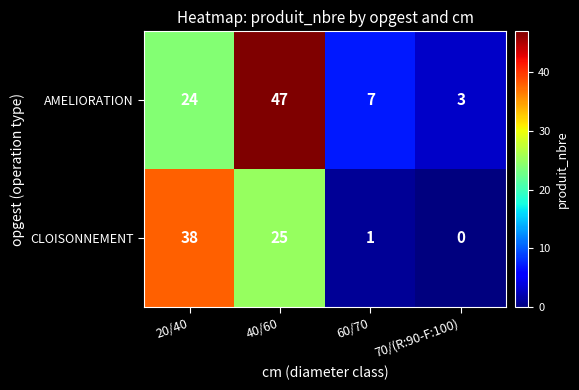

What is the total value across all series at 40/60?

72